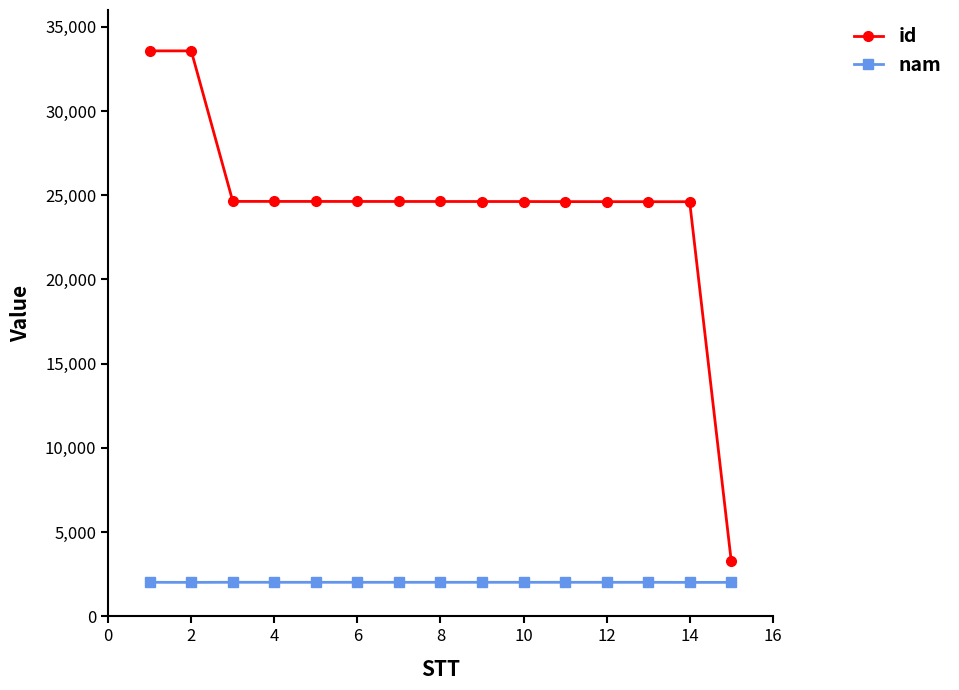

True or false: id and nam intersect in this chart.

False